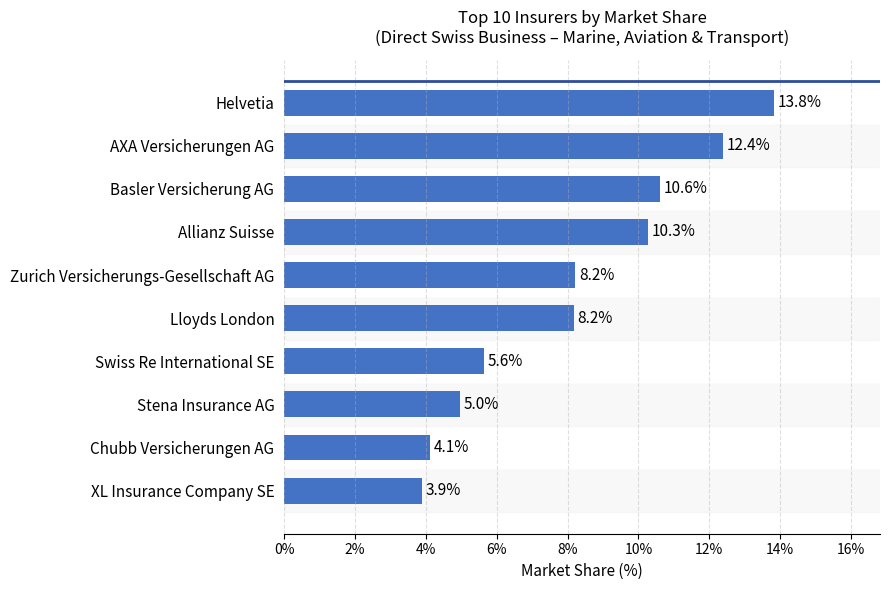

What is the label of the 6th bar from the left?

Lloyds London